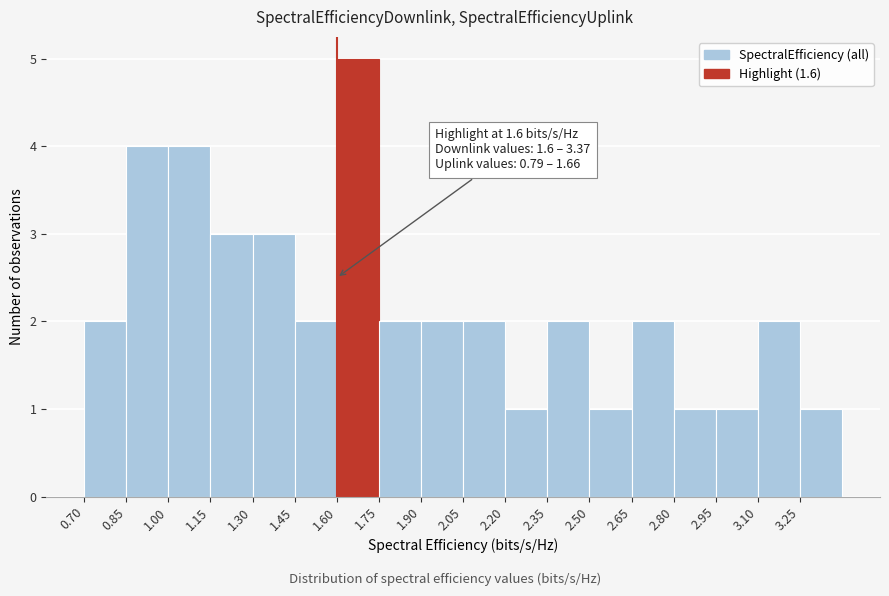

Which range on the x-axis has the tallest bar?

1.60 to 1.75